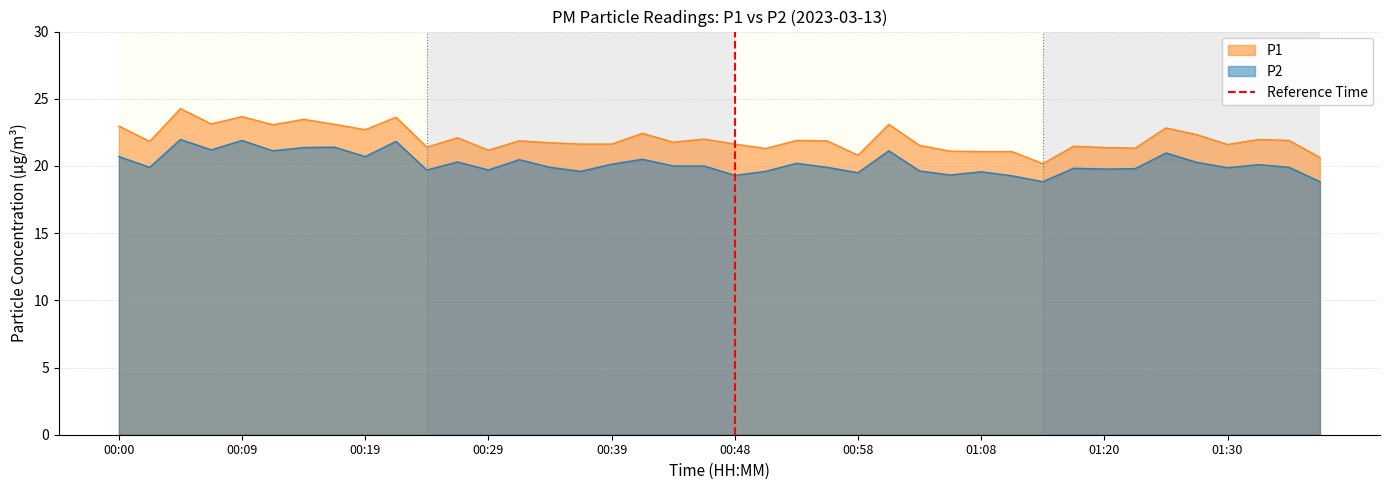

What is the maximum value for P2?

22.0